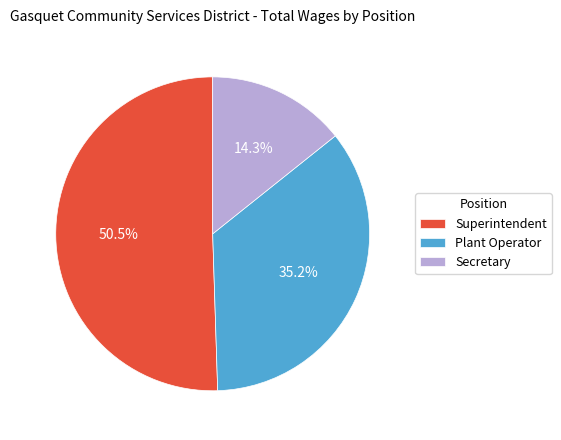

How many slices are in this pie chart?

3